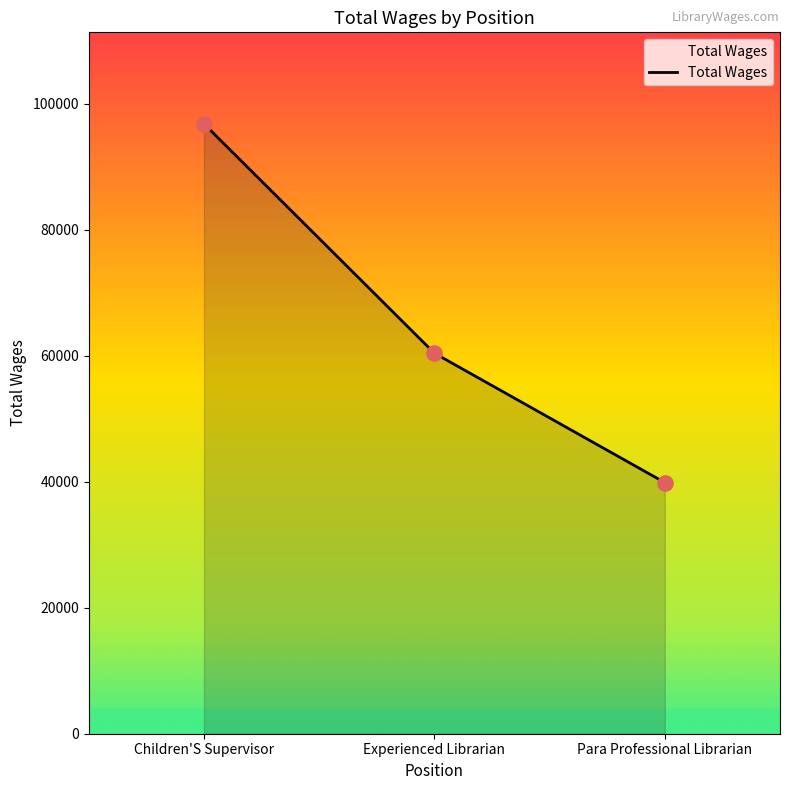

Between Experienced Librarian and Children'S Supervisor, which is larger?

Children'S Supervisor